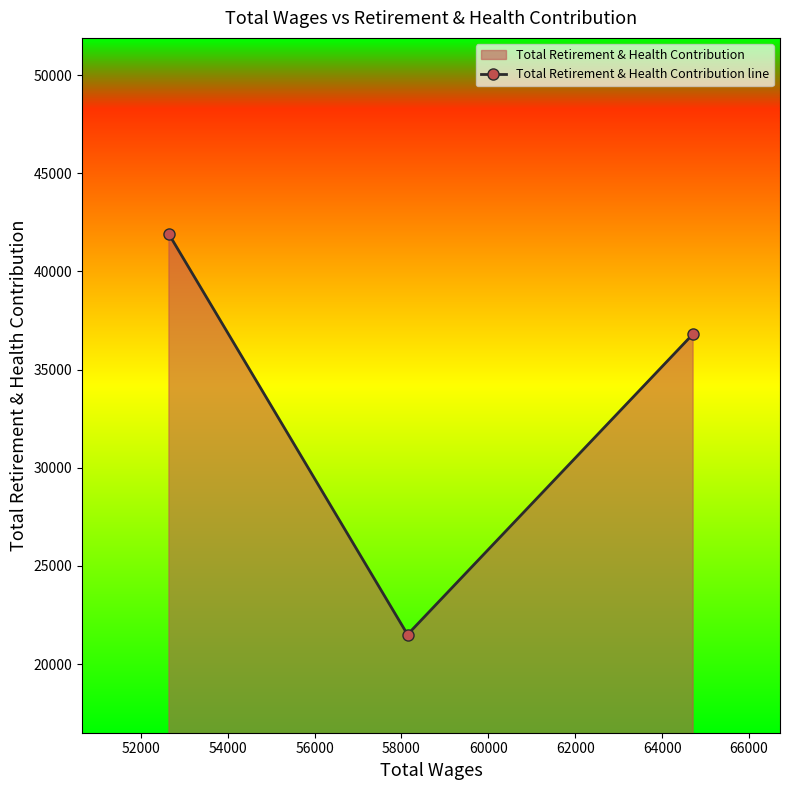

What is the minimum value shown in the chart?

21502